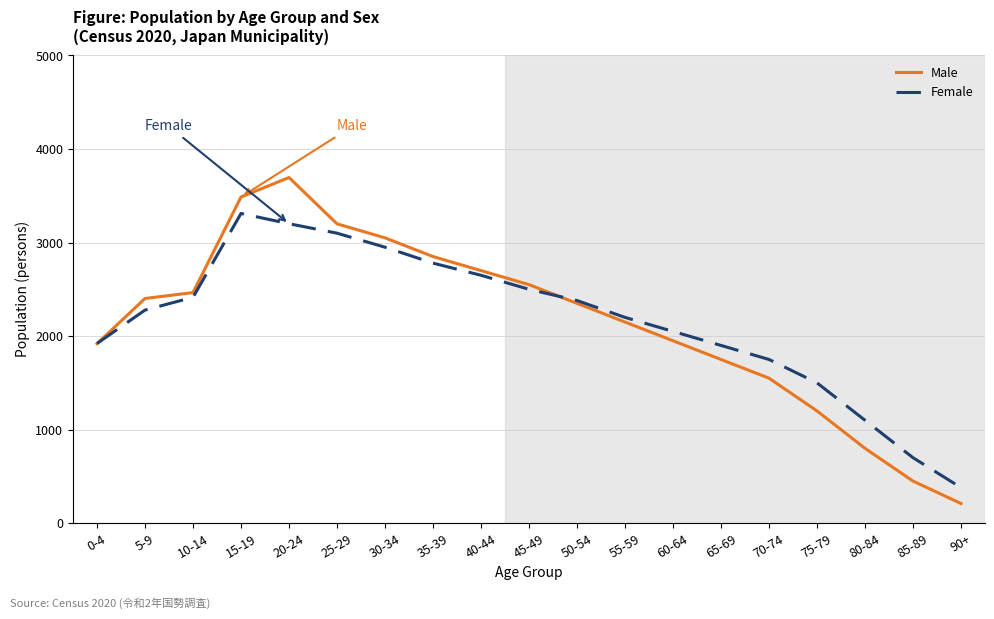

Reading right to left, list all the values displayed in this chart.

Male: 210	450	800	1200	1550	1750	1950	2150	2350	2550	2700	2850	3050	3200	3695	3487	2465	2402	1919
Female: 380	700	1100	1500	1750	1900	2050	2200	2380	2500	2650	2780	2950	3100	3201	3311	2415	2278	1921